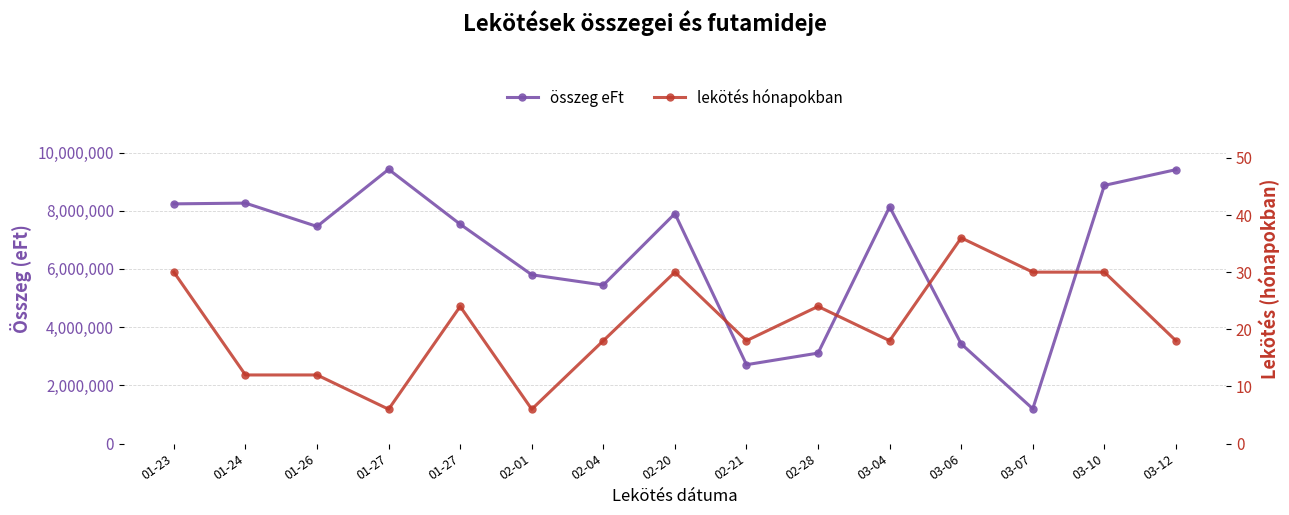

List the series in order of their overall mean, lowest first.

lekötés hónapokban, összeg eFt